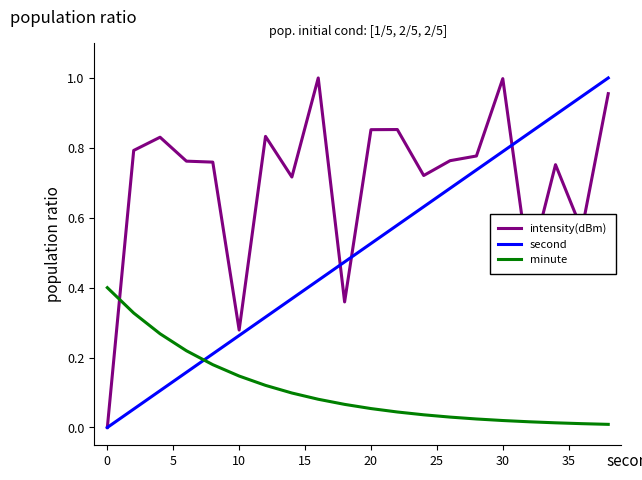

Which series ends up on top after the final intersection of second and minute?

second